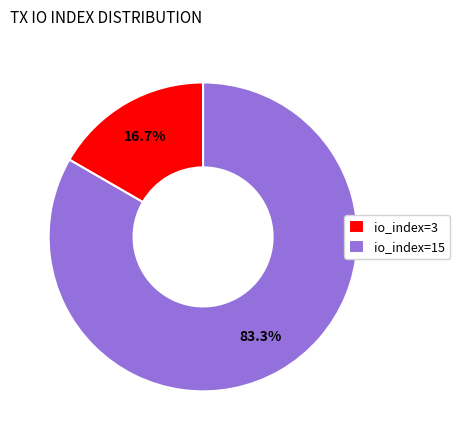

To the nearest percent, what portion does io_index=3 represent?

17%